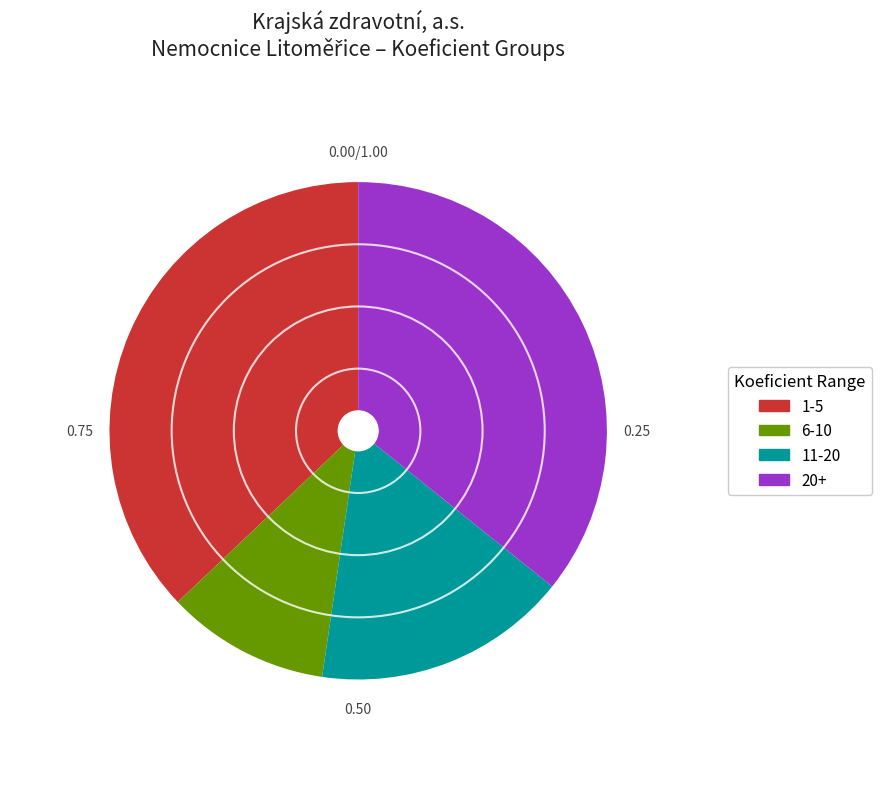

Is the sum of 6-10 and 20+ greater than half?

No